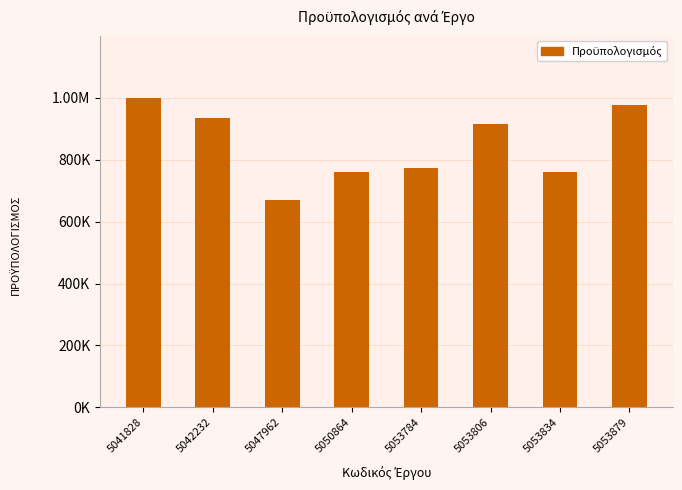

What is the average value?

848642.8